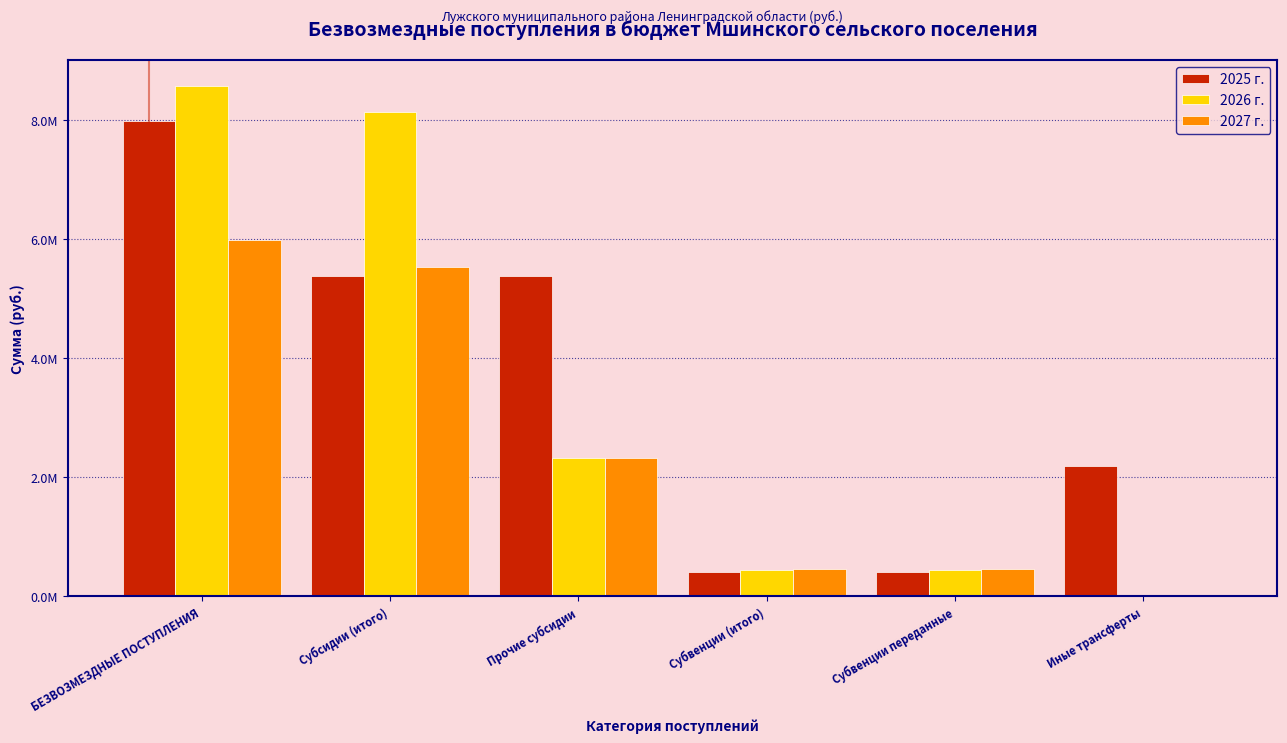

Are the bars grouped side by side (vs. stacked)?

Yes